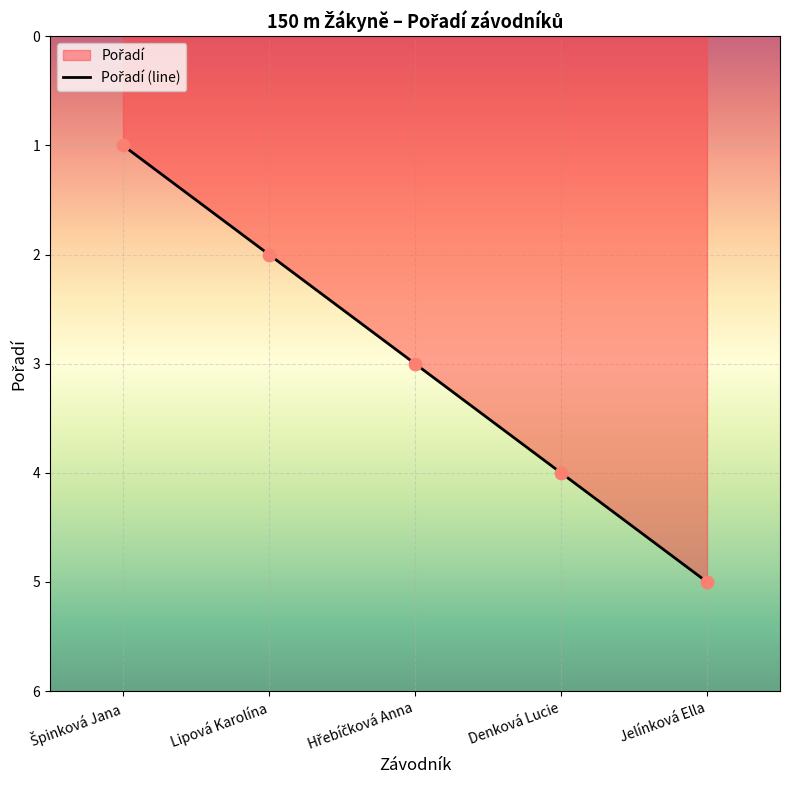

What is the change in value from Lipová Karolína to Jelínková Ella?

+3